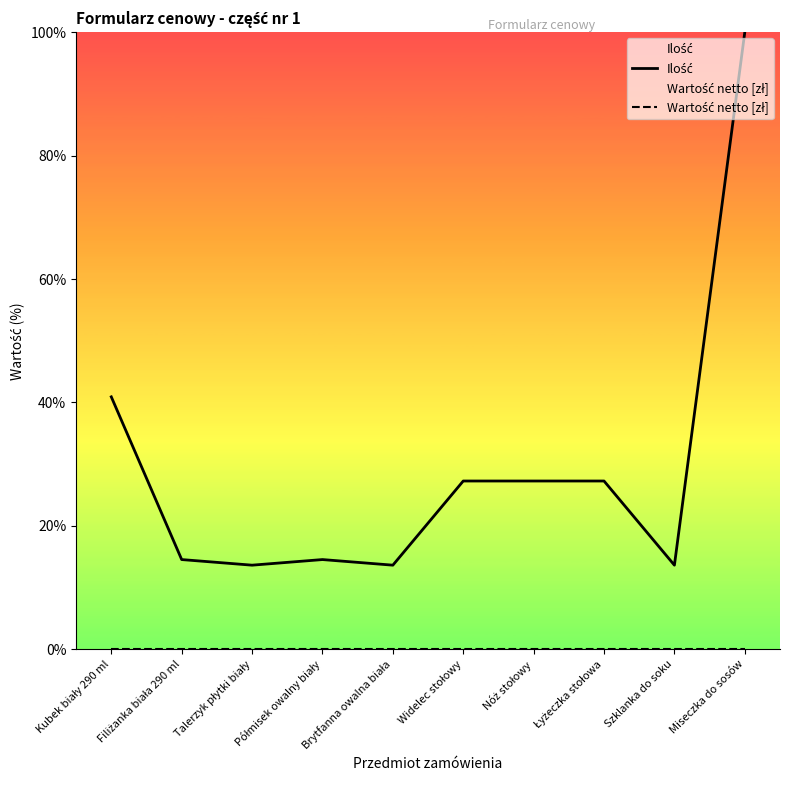

How many distinct data groups are displayed?

2